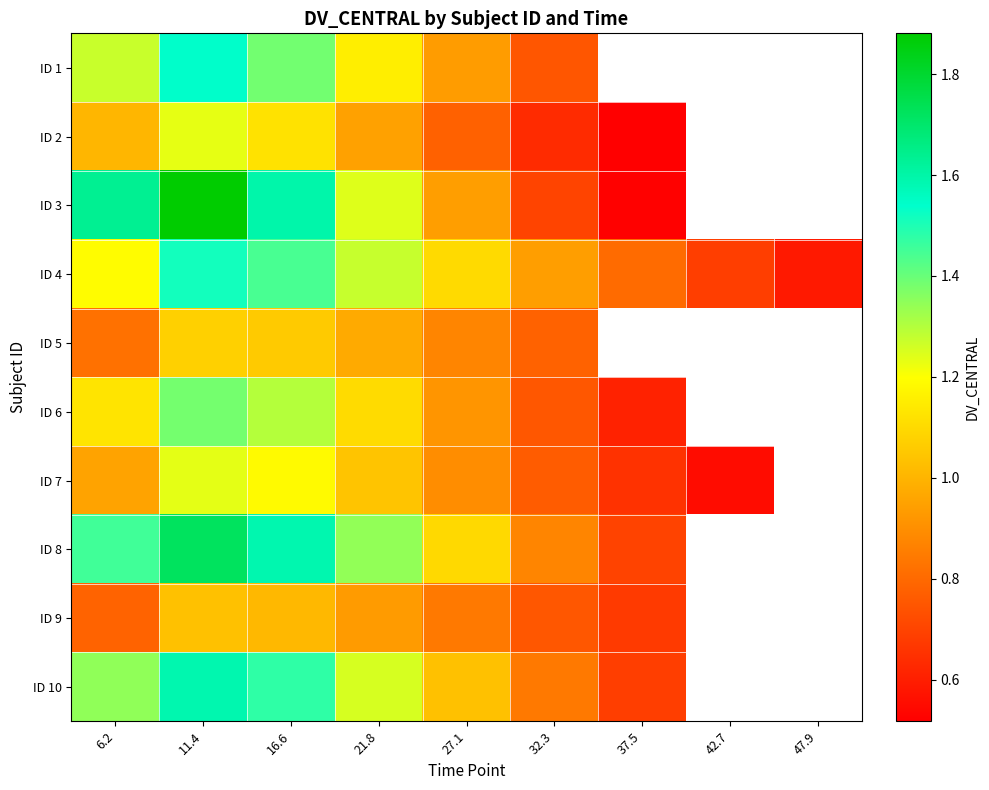

At which category does the chart reach its minimum across all series?

37.5